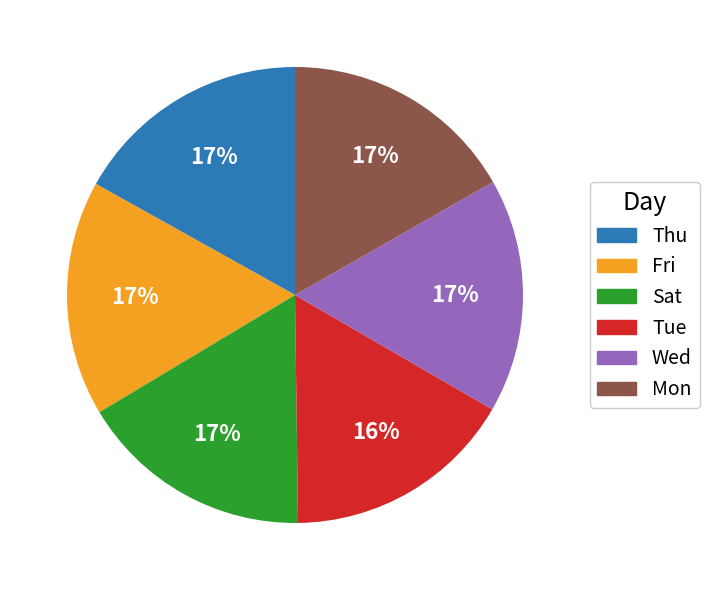

Is it true that Wed is 4% of the pie?

False